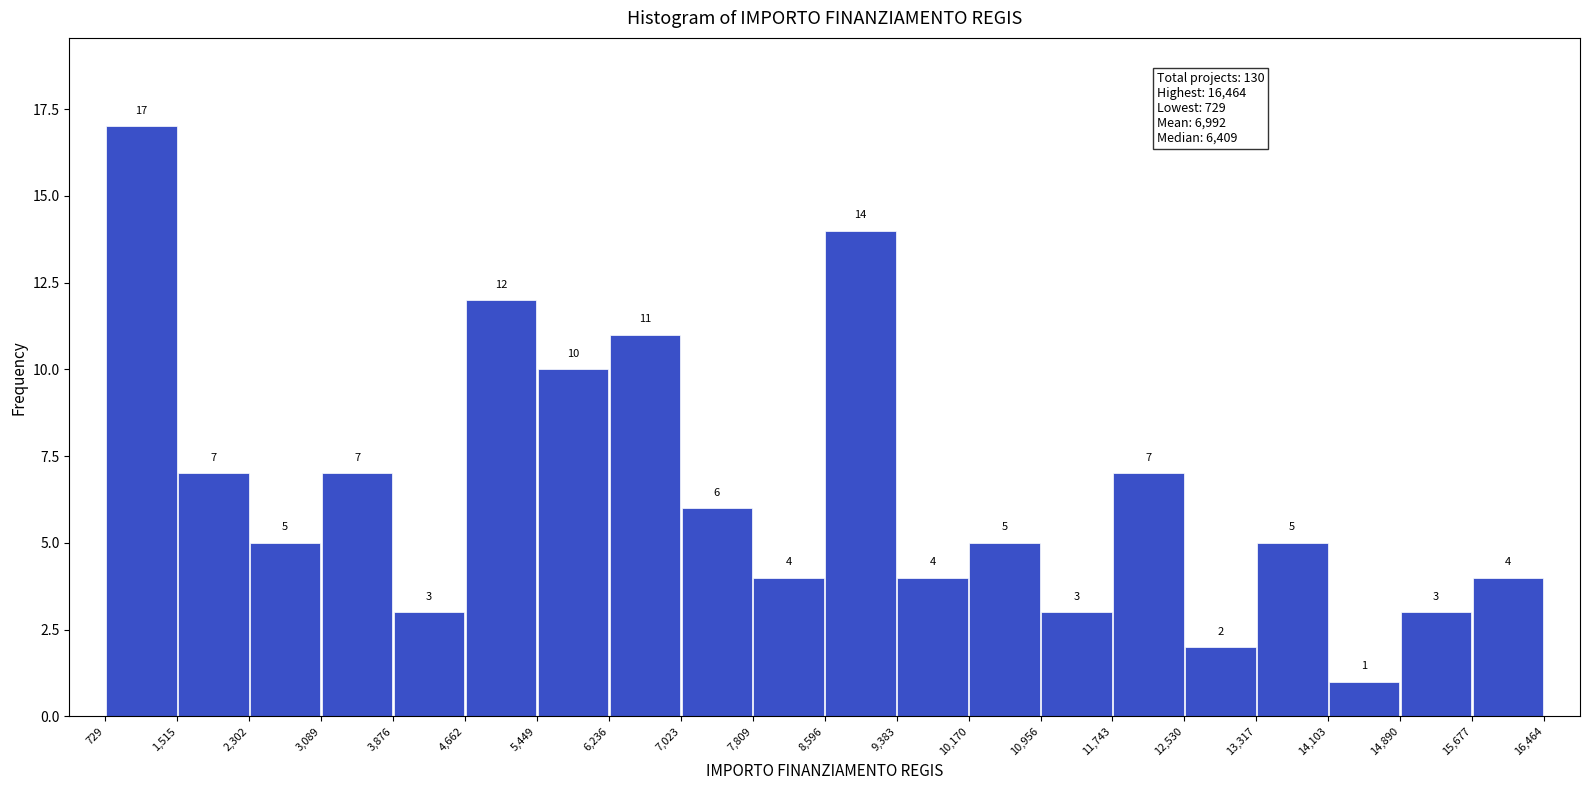

What is the height of the bar covering 11,743 to 12,530 on the x-axis?

7